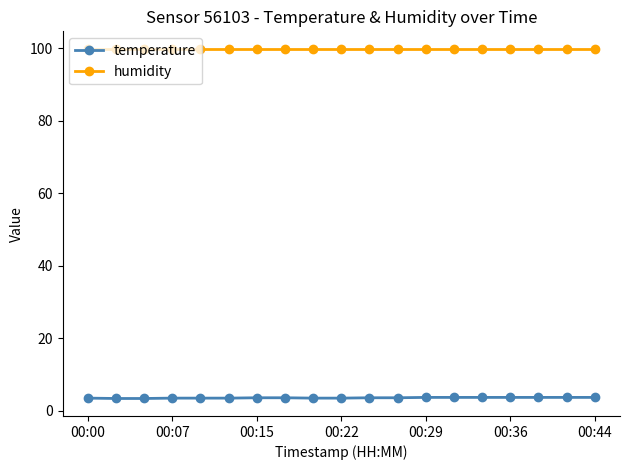

What is the value of the temperature point at the 8th from the left?

3.6